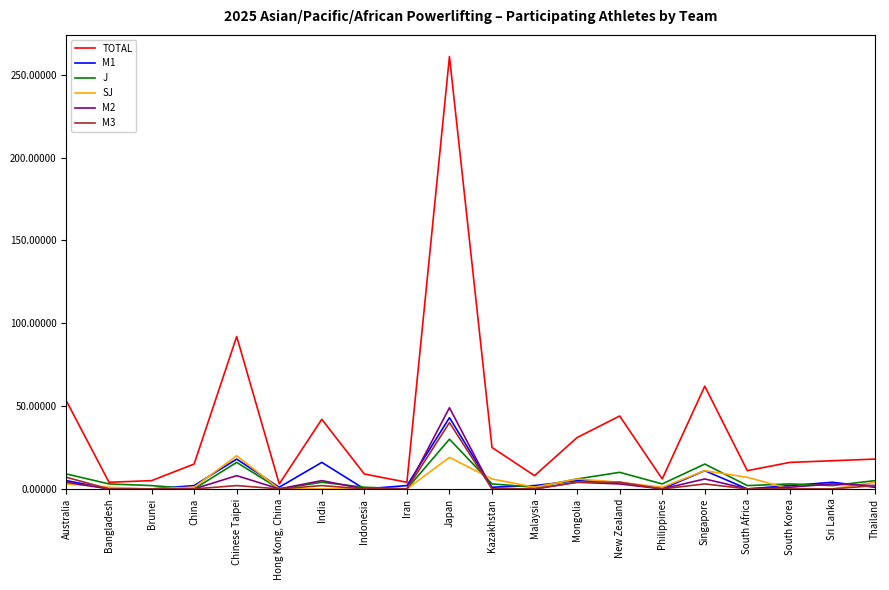

Which series has the largest range (max minus min)?

TOTAL